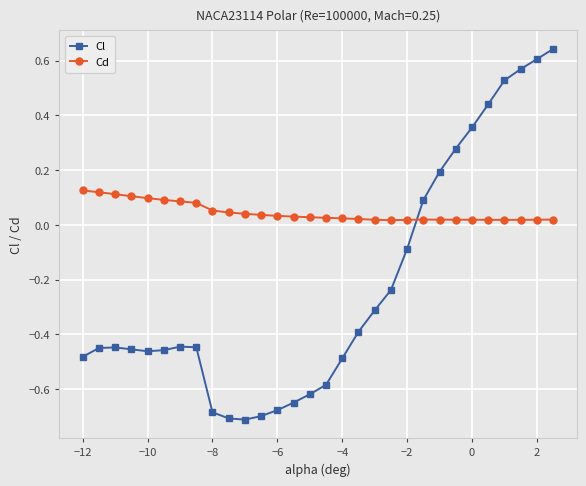

Which series has the largest total across all categories?

Cd